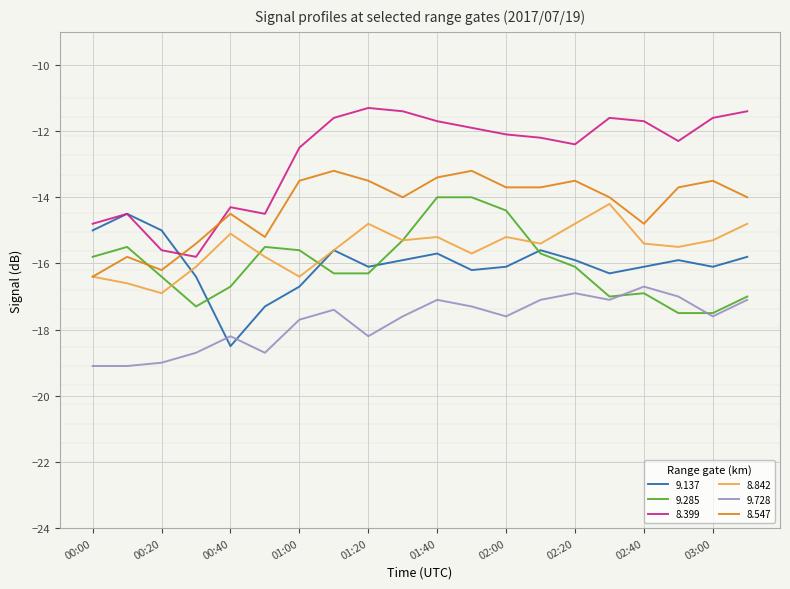

Which series has the largest total across all categories?

8.399